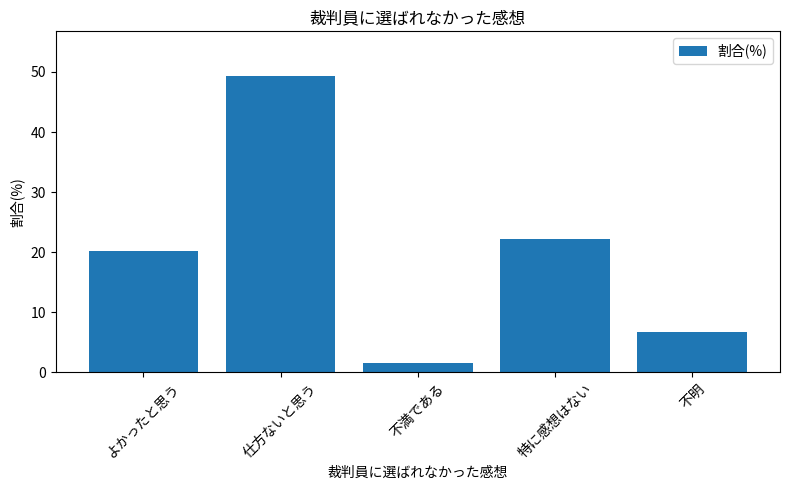

How many series are shown in this chart?

1